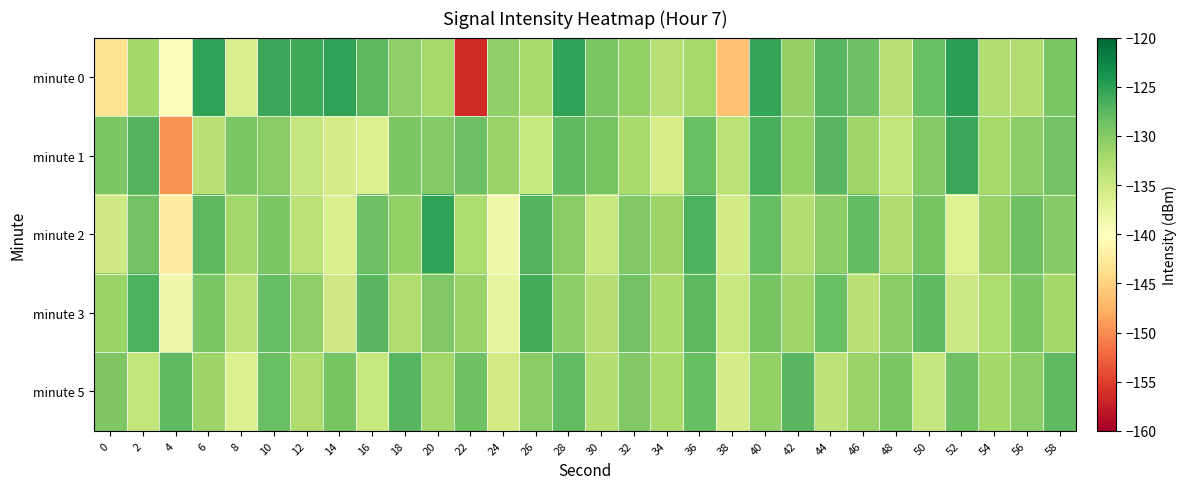

Reading left to right, transcribe all the data shown in this chart.

minute 0: 0=-143.5	2=-131.9	4=-139.6	6=-125.3	8=-136.0	10=-125.8	12=-126.0	14=-125.3	16=-127.6	18=-130.7	20=-132.1	22=-156.3	24=-130.7	26=-132.2	28=-125.3	30=-129.5	32=-130.9	34=-133.3	36=-132.1	38=-146.3	40=-125.4	42=-131.0	44=-127.2	46=-128.5	48=-133.4	50=-128.4	52=-125.0	54=-133.1	56=-132.8	58=-129.3
minute 1: 0=-129.4	2=-127.2	4=-149.6	6=-133.5	8=-129.3	10=-130.2	12=-134.4	14=-135.5	16=-136.5	18=-129.5	20=-130.0	22=-128.5	24=-131.2	26=-134.6	28=-127.8	30=-129.1	32=-132.4	34=-135.9	36=-128.3	38=-133.7	40=-126.5	42=-130.8	44=-127.4	46=-131.6	48=-134.2	50=-129.9	52=-125.7	54=-132.1	56=-130.5	58=-128.8
minute 2: 0=-135.2	2=-128.9	4=-142.3	6=-127.6	8=-131.8	10=-129.4	12=-133.7	14=-136.2	16=-128.5	18=-130.9	20=-125.3	22=-132.6	24=-138.4	26=-127.1	28=-130.3	30=-134.8	32=-129.7	34=-131.5	36=-126.8	38=-135.4	40=-128.2	42=-133.1	44=-130.6	46=-127.9	48=-132.8	50=-129.2	52=-136.7	54=-131.3	56=-128.6	58=-130.1
minute 3: 0=-131.4	2=-126.8	4=-138.5	6=-129.3	8=-133.6	10=-128.1	12=-130.7	14=-135.2	16=-127.4	18=-132.9	20=-129.8	22=-131.1	24=-137.6	26=-126.3	28=-130.5	30=-133.2	32=-128.9	34=-132.4	36=-127.6	38=-134.8	40=-129.1	42=-131.7	44=-128.3	46=-133.5	48=-130.2	50=-127.8	52=-135.1	54=-132.6	56=-129.4	58=-131.9
minute 5: 0=-129.6	2=-134.2	4=-127.8	6=-131.5	8=-136.3	10=-128.4	12=-132.7	14=-129.1	16=-134.6	18=-127.3	20=-131.8	22=-128.7	24=-135.4	26=-130.2	28=-127.9	30=-133.1	32=-129.8	34=-132.5	36=-128.2	38=-135.7	40=-130.9	42=-127.5	44=-133.8	46=-131.2	48=-129.3	50=-134.5	52=-128.6	54=-132.0	56=-130.4	58=-127.7